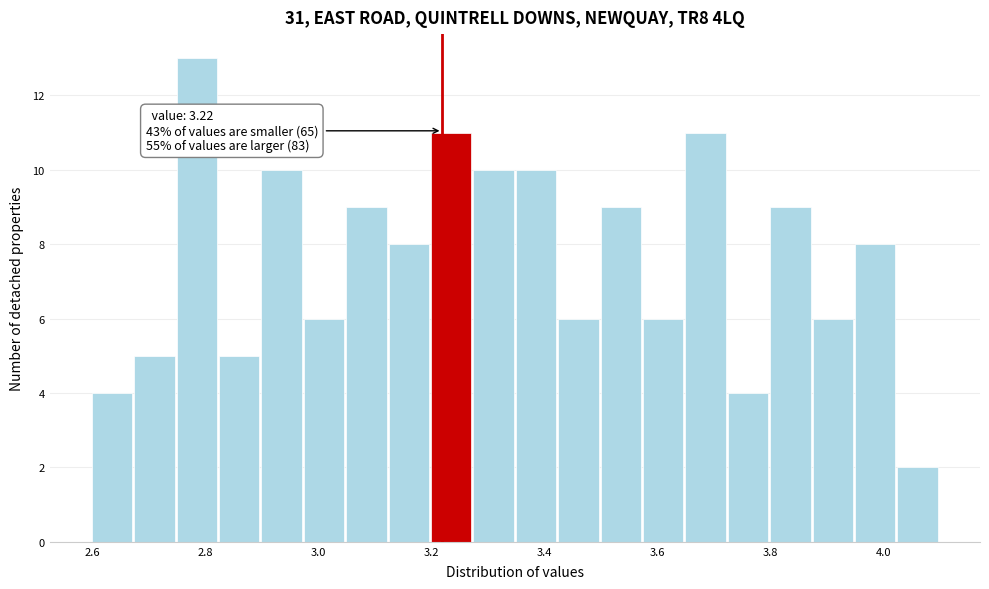

Read against the x-axis, roughly where is the centre of the tallest bar?

2.78